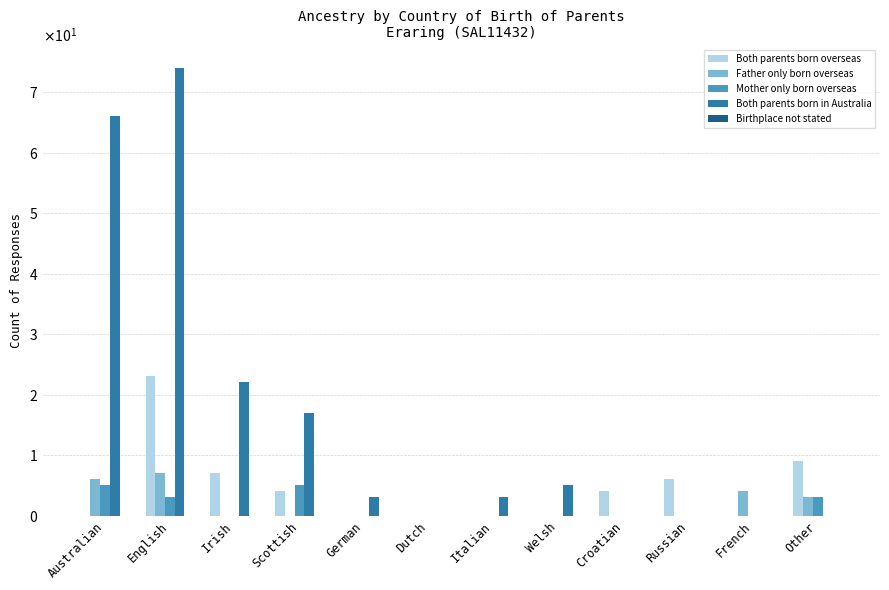

Does the chart contain stacked bars?

No